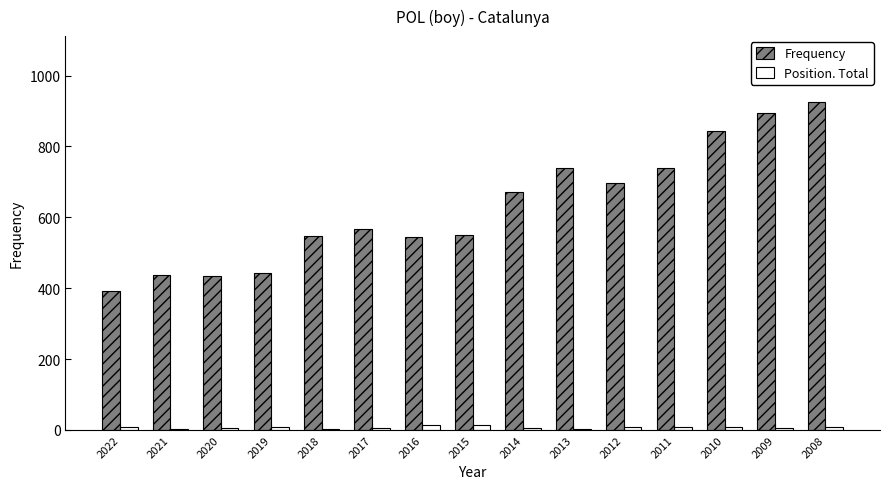

Which series has the largest total across all categories?

Frequency